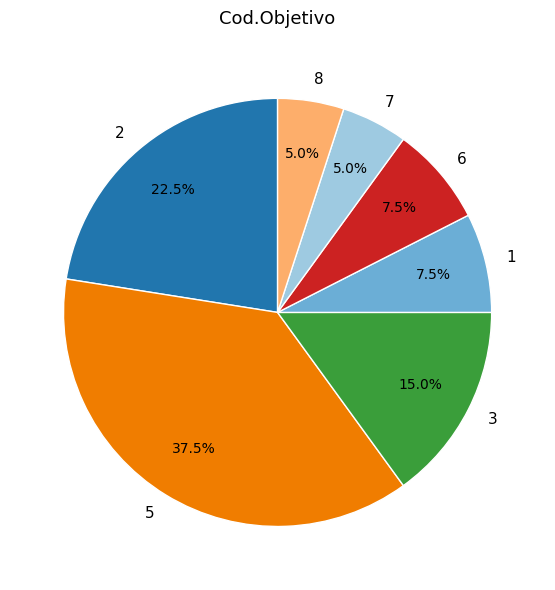

Combined, do 3 and 1 account for over 50%?

No